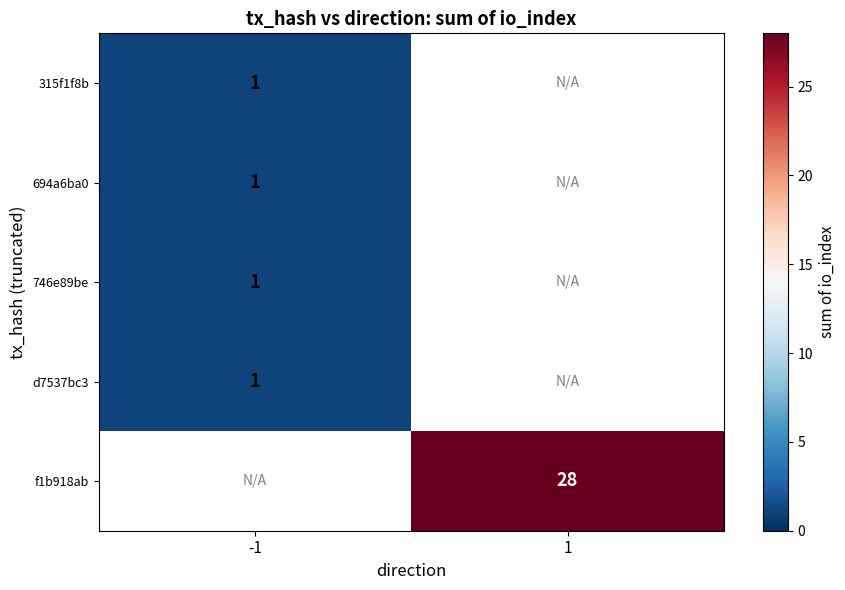

Is it true that f1b918ab equals 7 at 1?

False